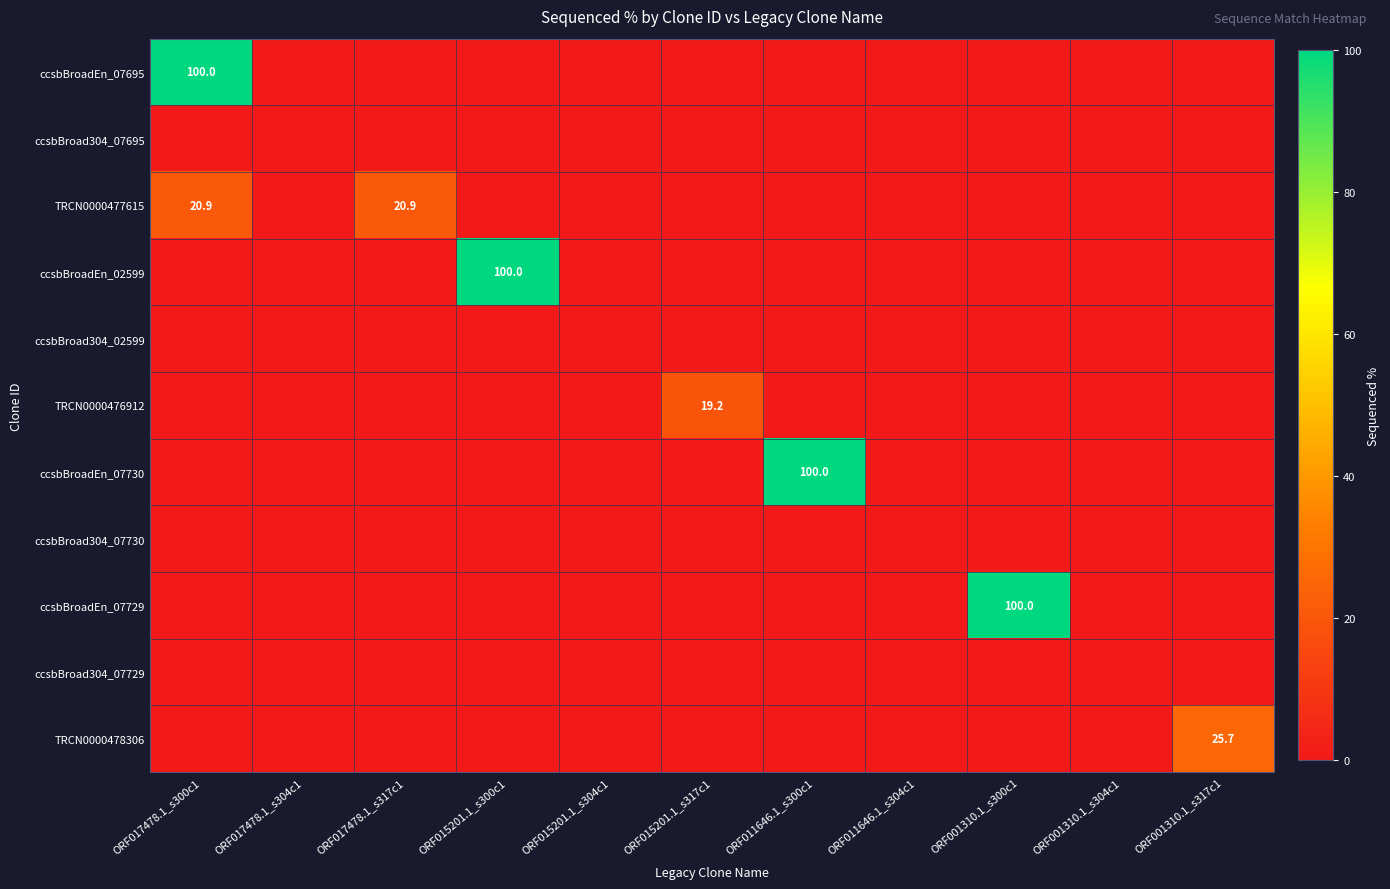

At which category is the sum across all series the highest?

ORF017478.1_s300c1